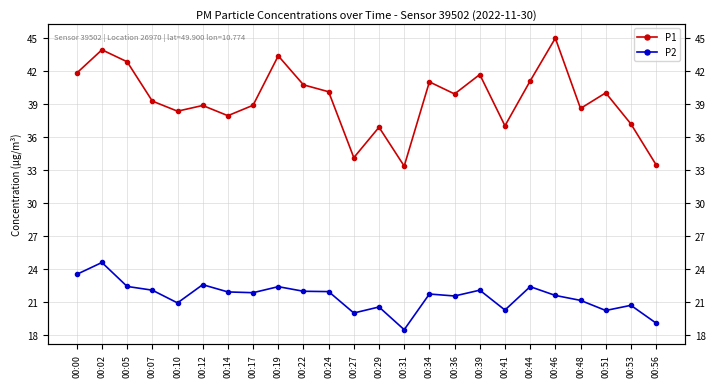

How many lines are shown in the chart?

2